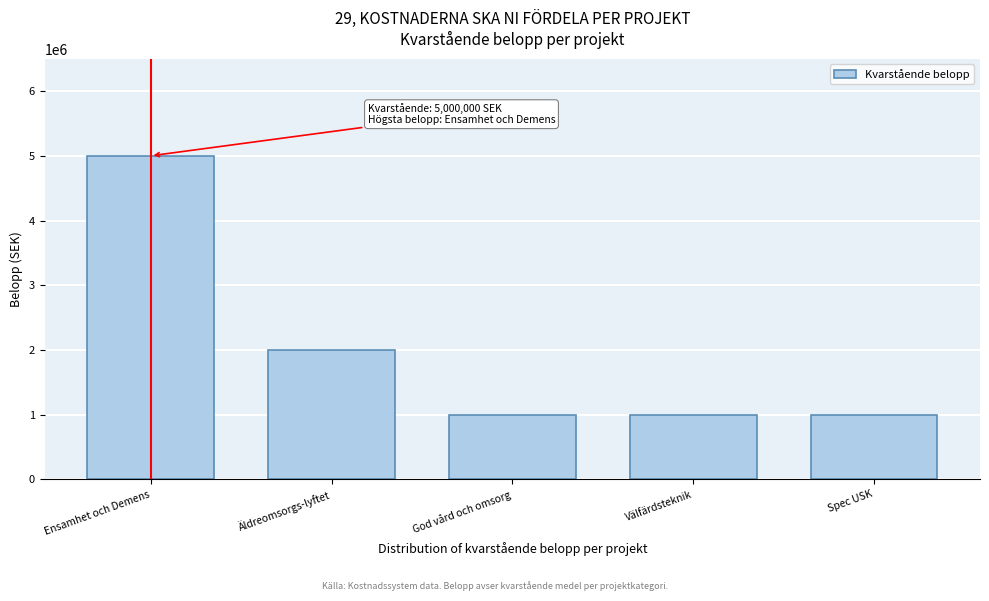

Reading right to left, extract all data points from this chart.

Spec USK=1000000	Välfärdsteknik=1000000	God vård och omsorg=1000000	Äldreomsorgs-lyftet=2000000	Ensamhet och Demens=5000000